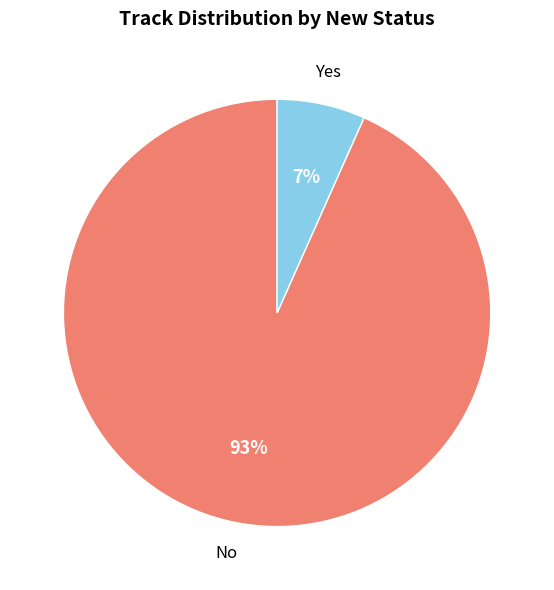

To the nearest percent, what portion does Yes represent?

7%